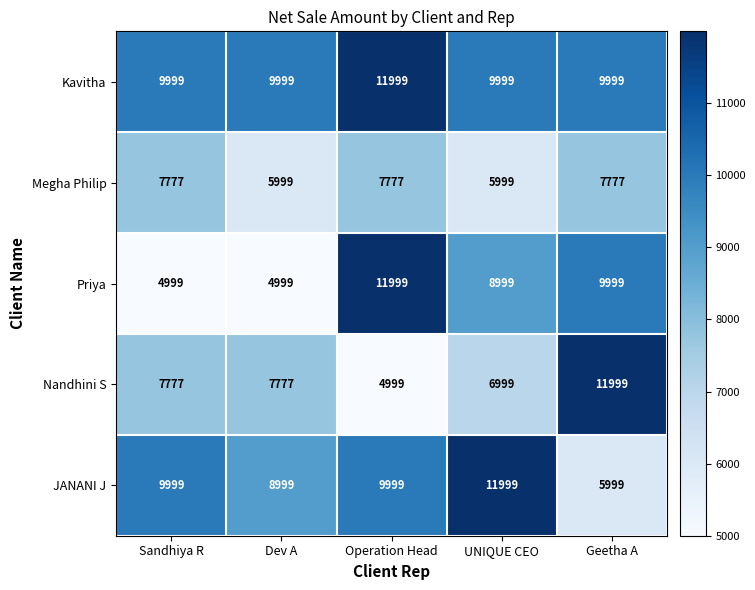

At Dev A, list the series in order from smallest to largest.

Priya, Megha Philip, Nandhini S, JANANI J, Kavitha